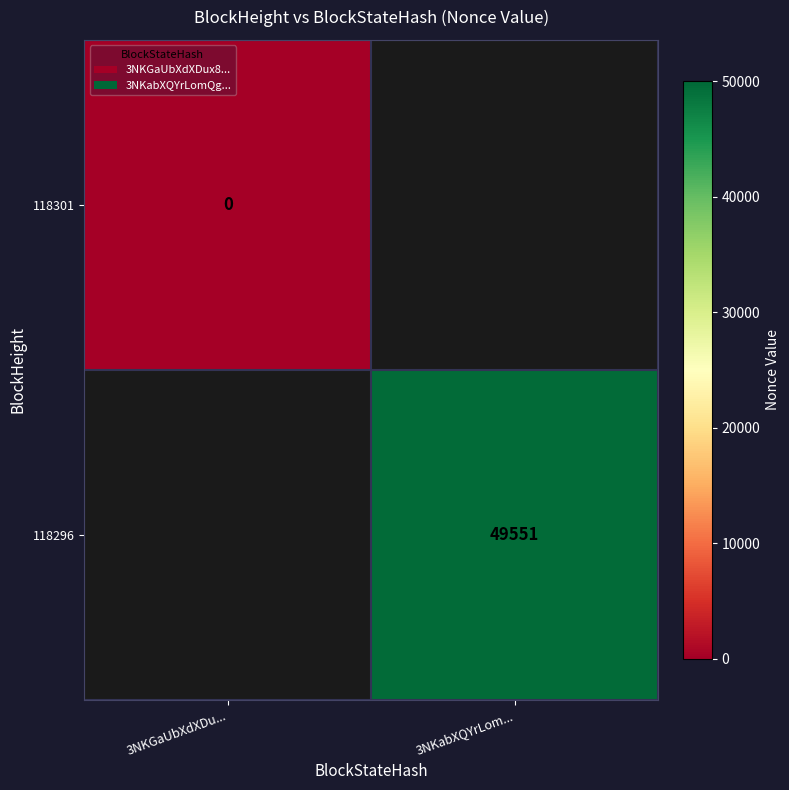

The value of 118296 at 3NKabXQYrLom... is 89099.7. True or false?

False